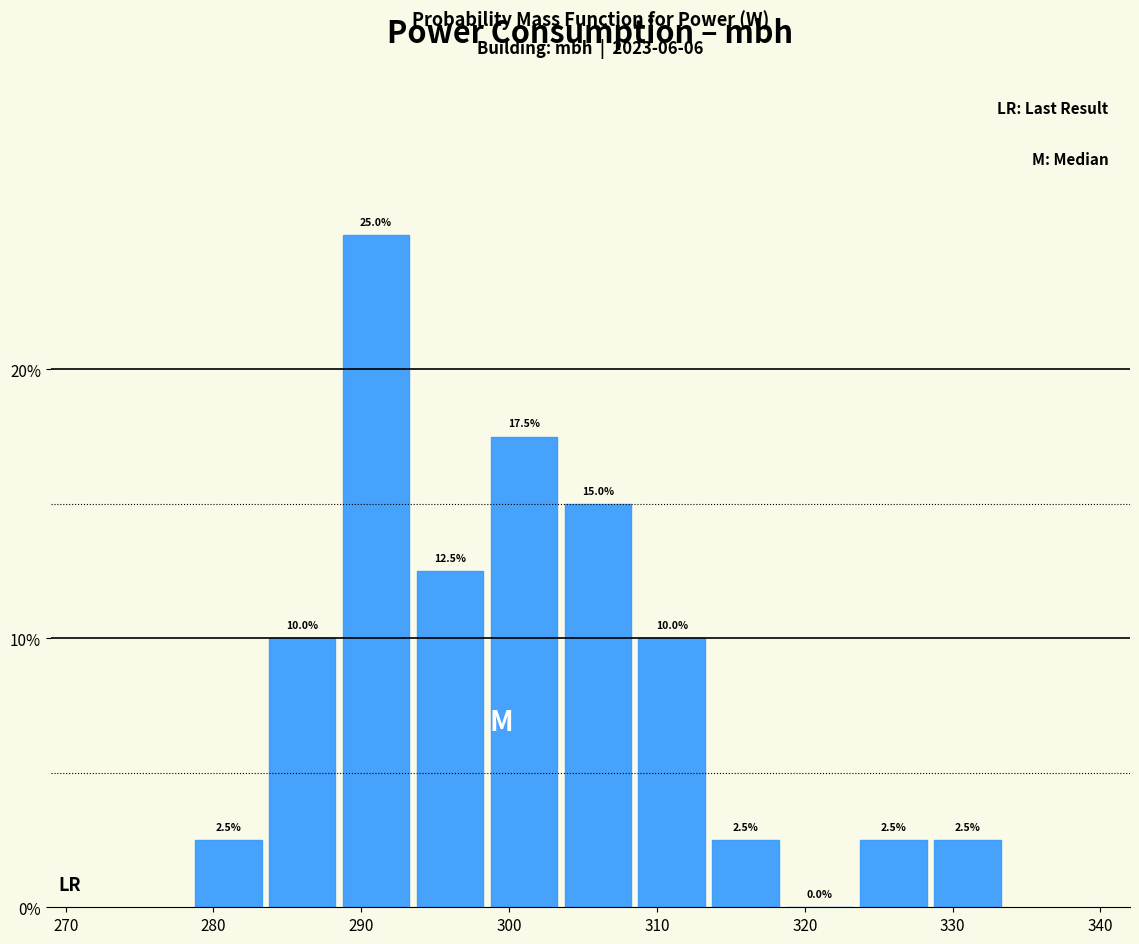

Reading left to right, list every bar in this chart as the range it spans on the x-axis followed by its height. The bar edges are not printed on the chart, so give them approximately, as read against the axis.

278.5 to 283.5: 2.5
283.5 to 288.5: 10.0
288.5 to 293.5: 25.0
293.5 to 298.5: 12.5
298.5 to 303.5: 17.5
303.5 to 308.5: 15.0
308.5 to 313.5: 10.0
313.5 to 318.5: 2.5
318.5 to 323.5: 0.0
323.5 to 328.5: 2.5
328.5 to 333.5: 2.5